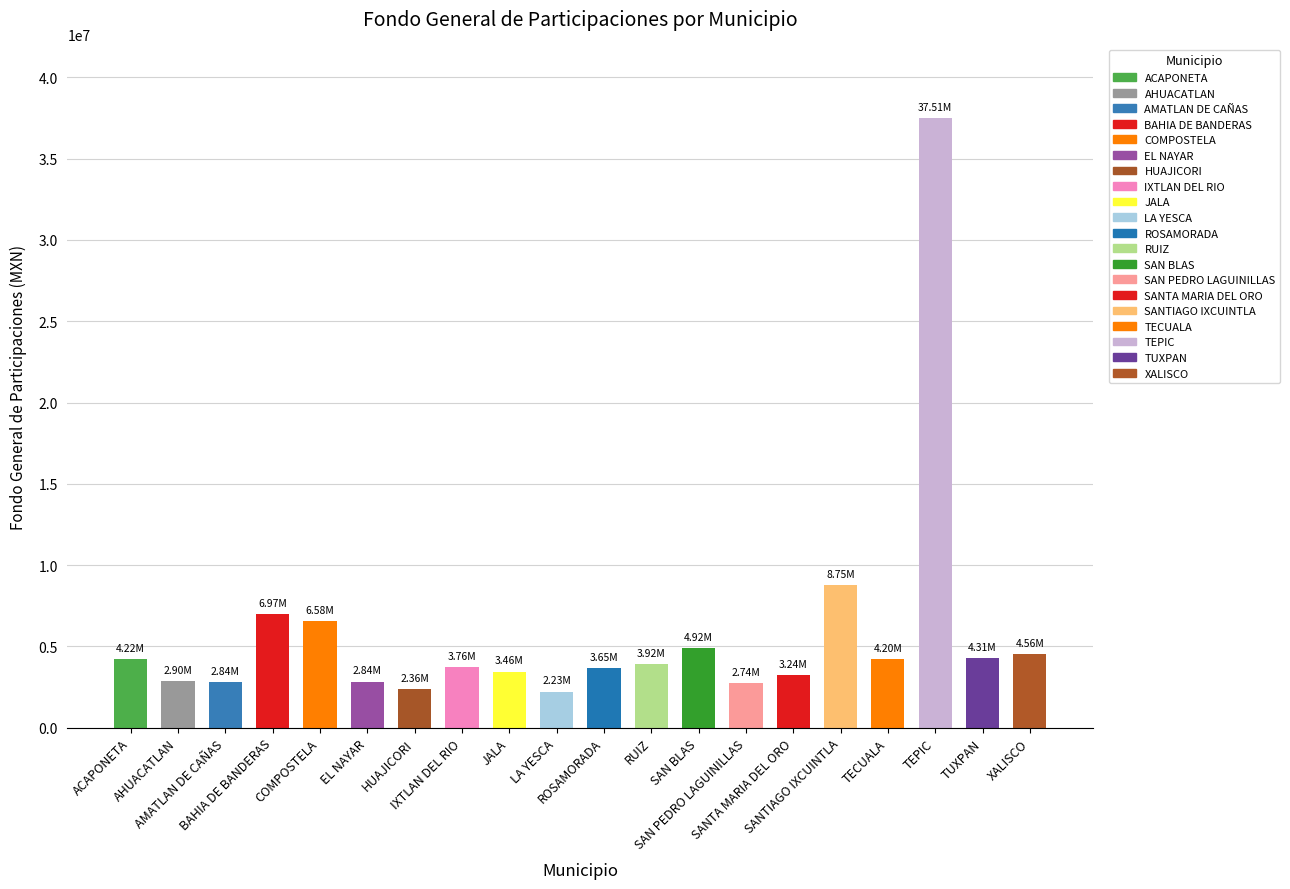

The chart shows a value of 8750355.4 at SANTIAGO IXCUINTLA. True or false?

True